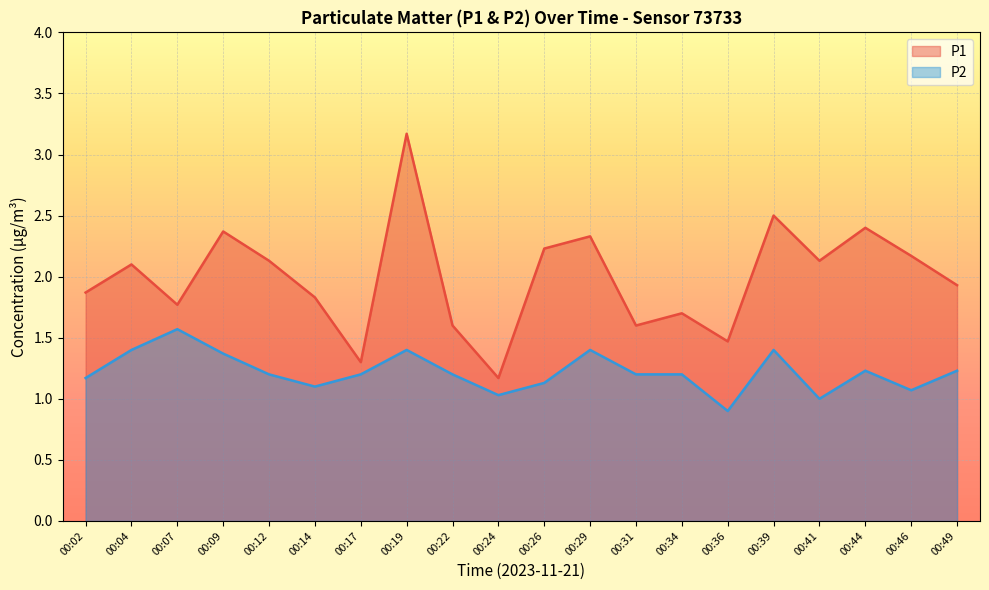

True or false: P2 and P1 cross at least once.

False